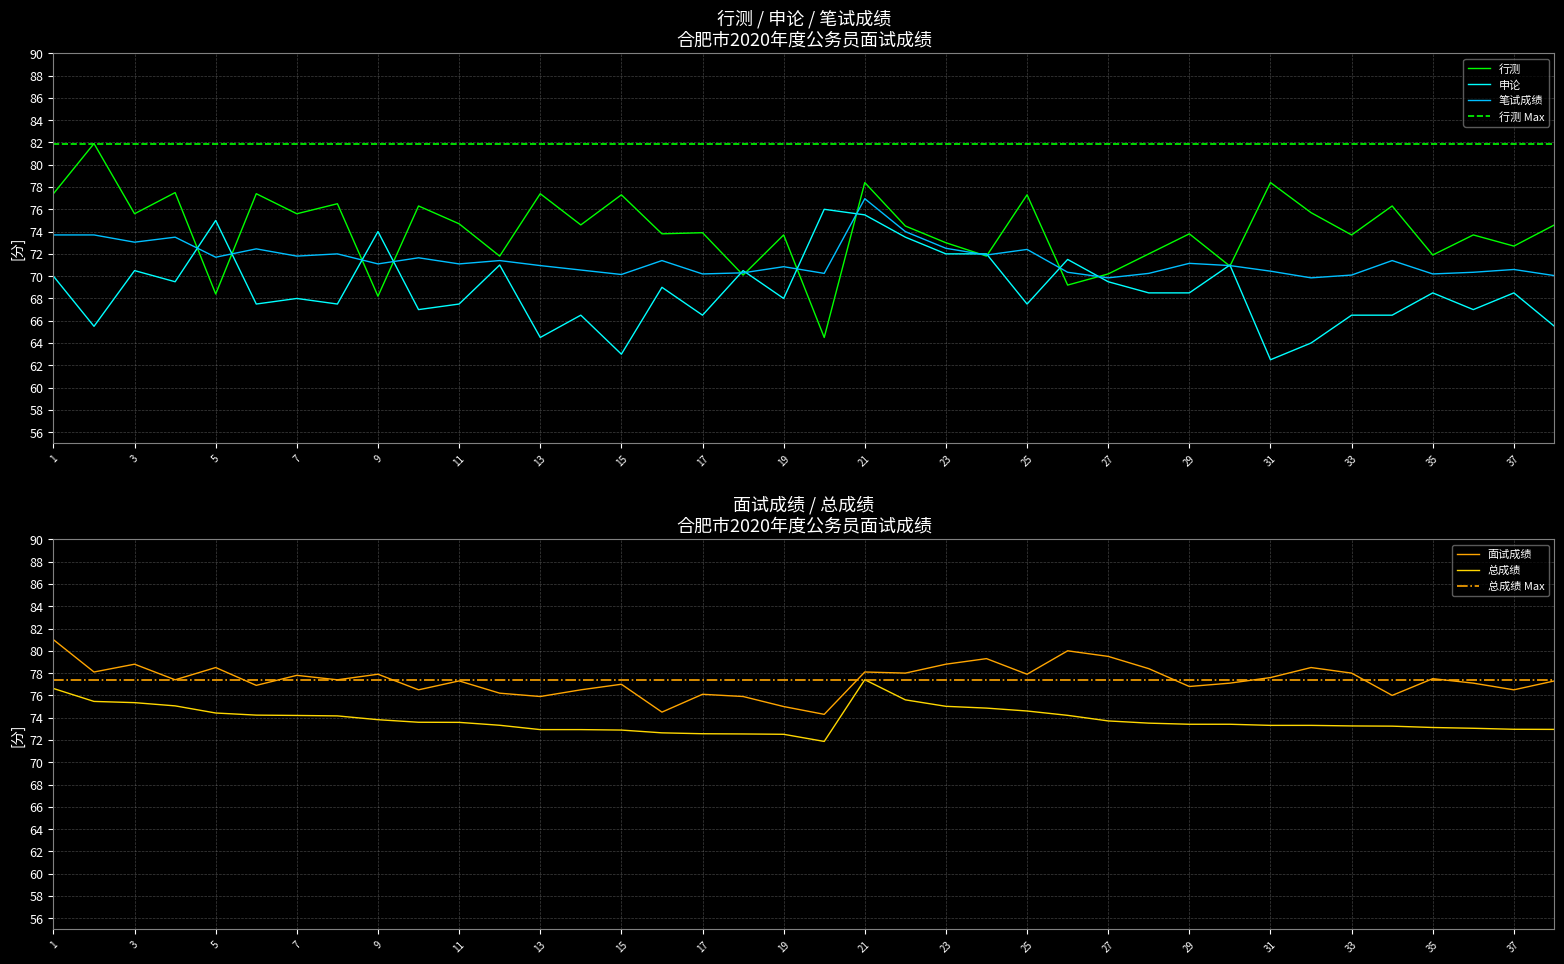

What is the sum of all 面试成绩 values?

2941.4